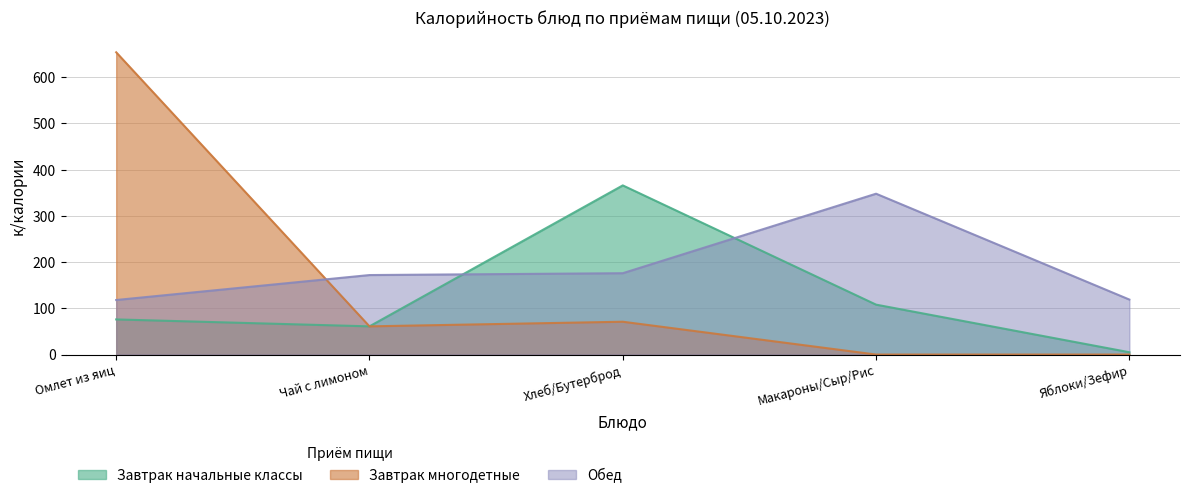

In Завтрак многодетные, how many points are lower than both neighbors (excluding endpoints)?

1